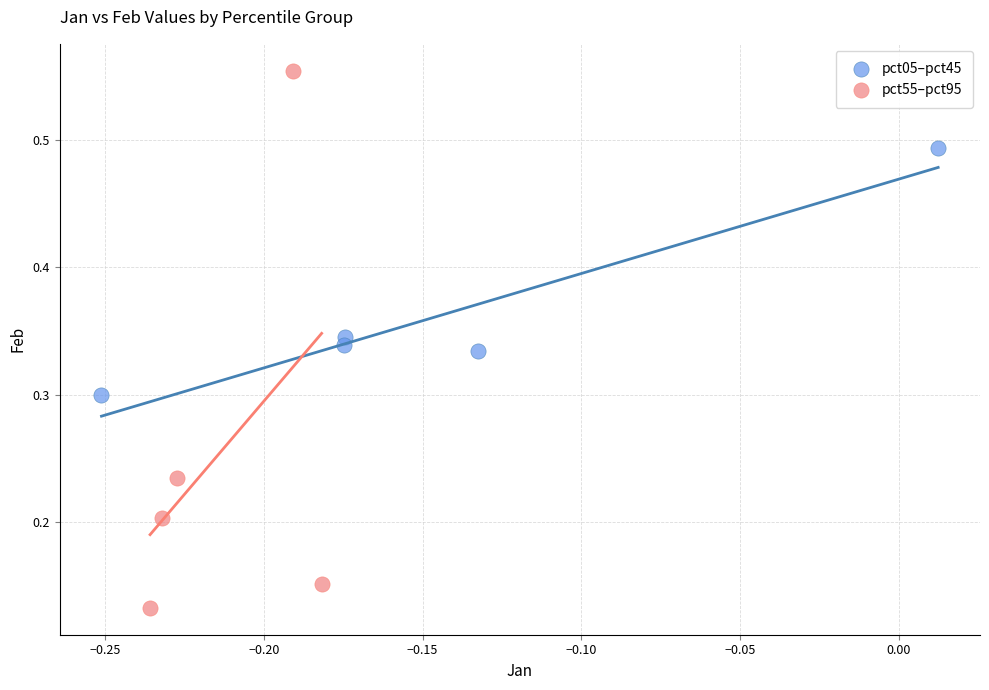

Which series contains the lowest Y value?

pct55–pct95